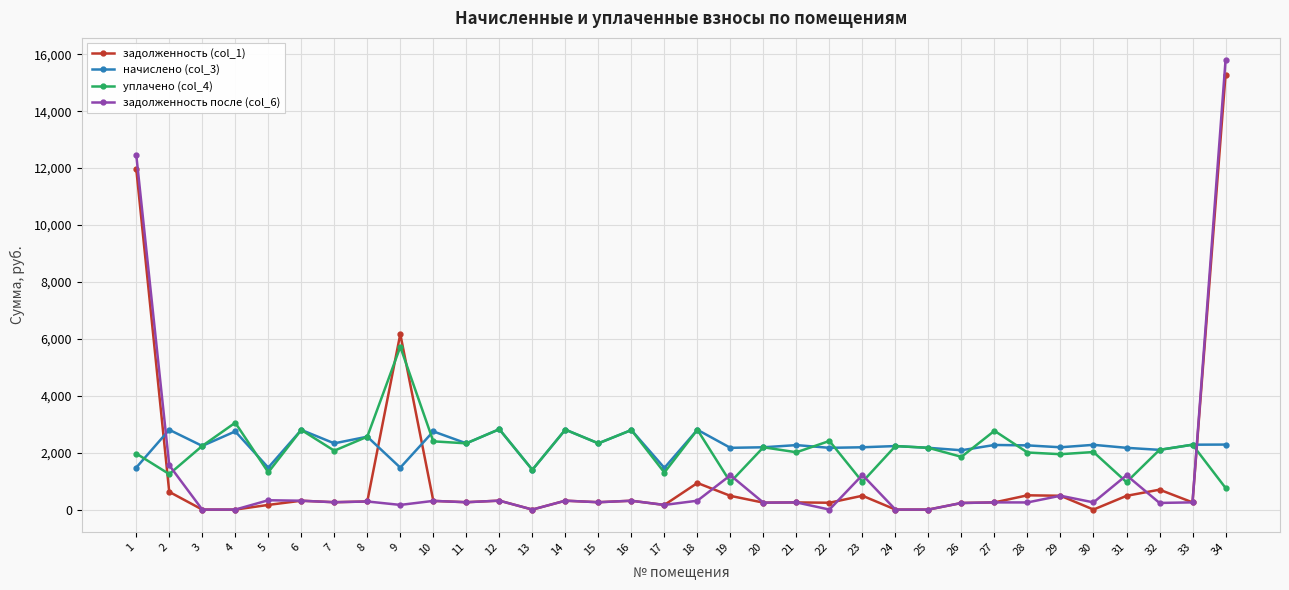

True or false: уплачено (col_4) and задолженность (col_1) cross at least once.

True